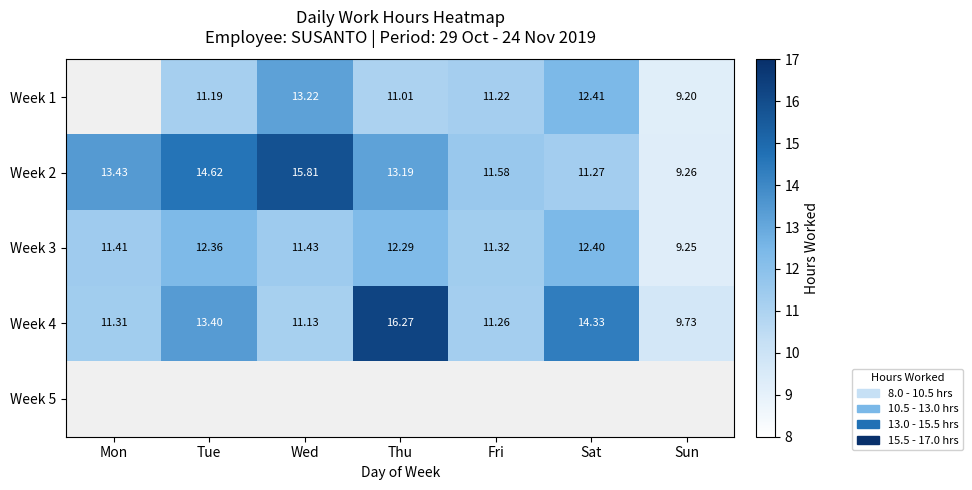

Which category has the highest value in the Week 4 series?

Thu